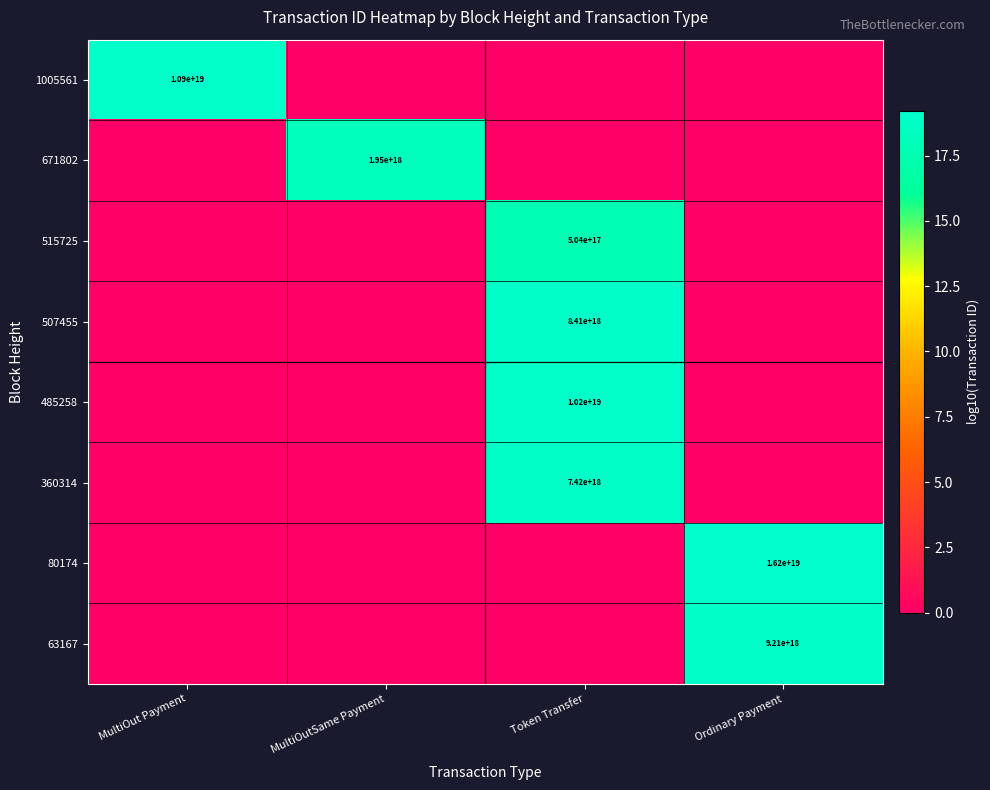

Count the number of data series in this chart.

8